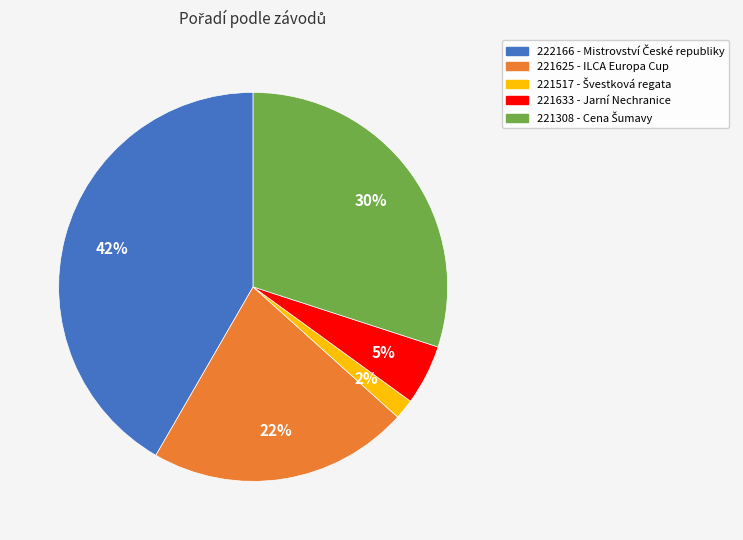

Rank the categories by value from highest to lowest.

222166, 221308, 221625, 221633, 221517